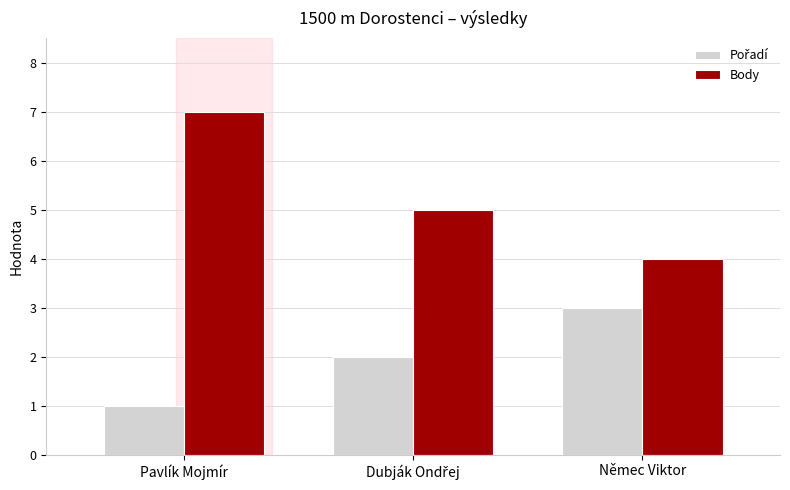

What is the average value of the Body series?

5